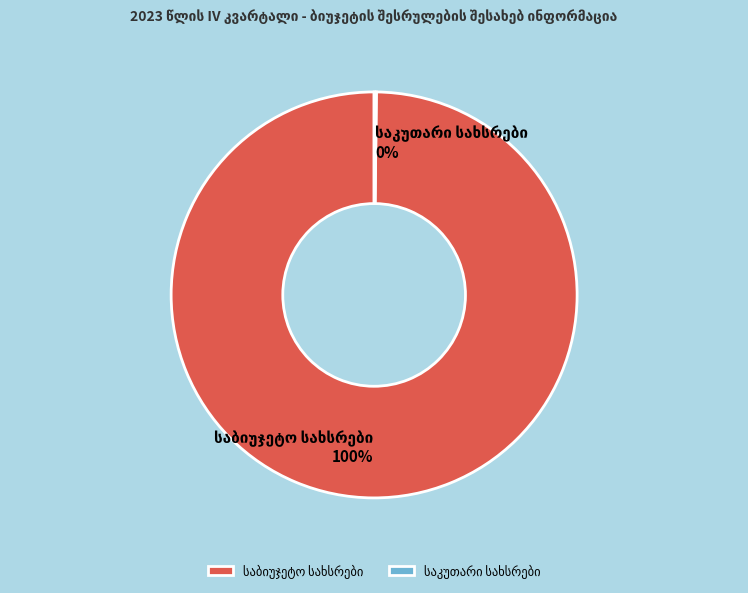

To the nearest percent, what is the difference between the largest and smallest slice percentages?

100%